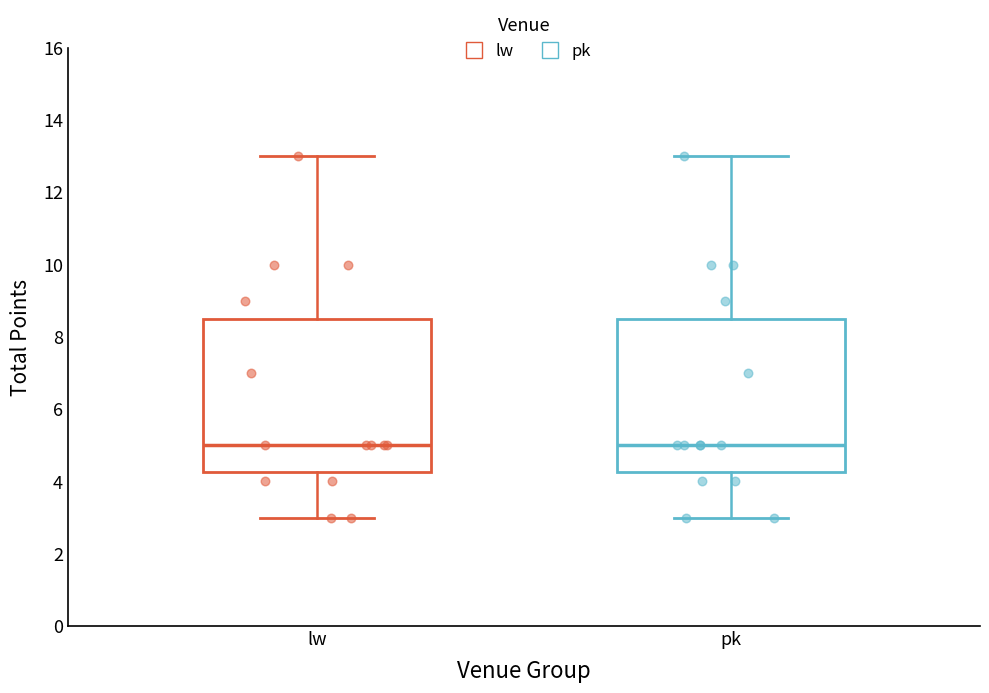

Where is the upper edge of the box for lw on the y-axis? The values are not printed on the chart, so give them approximately, as read against the axis.

8.6